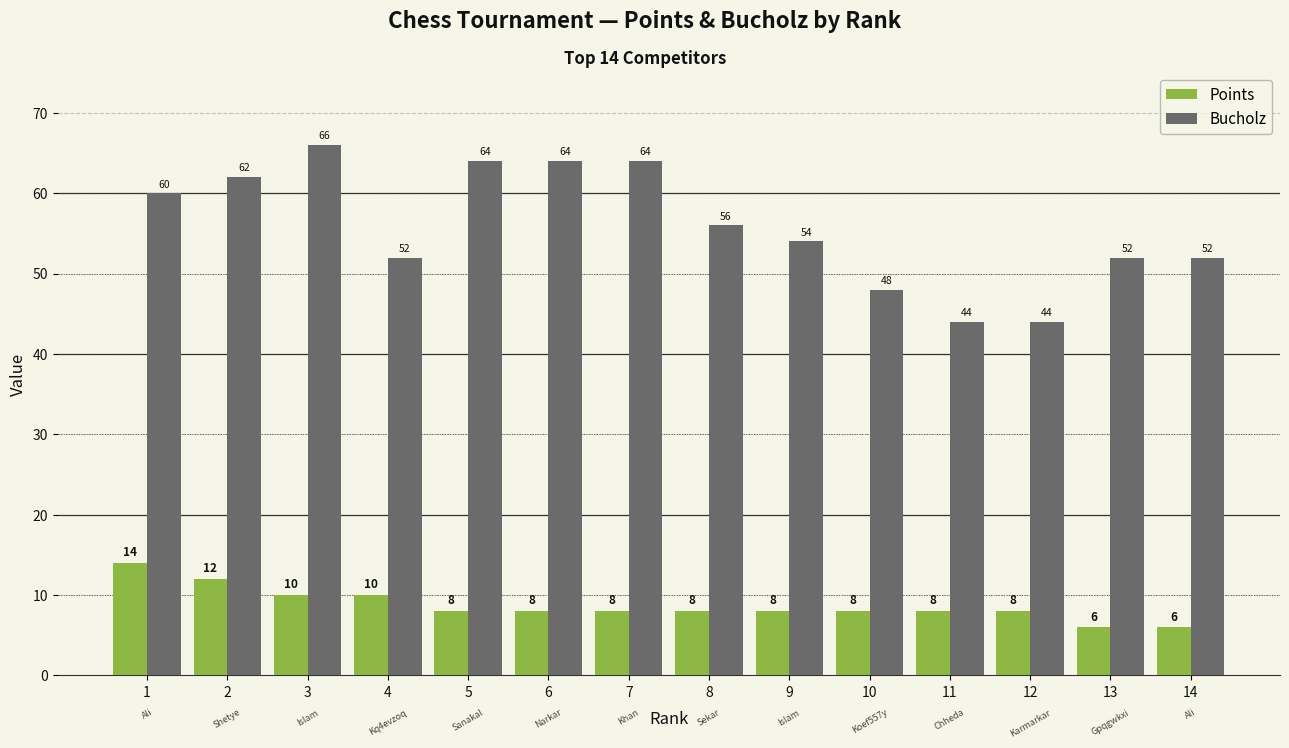

What is the difference between the highest and lowest values at 14?

46